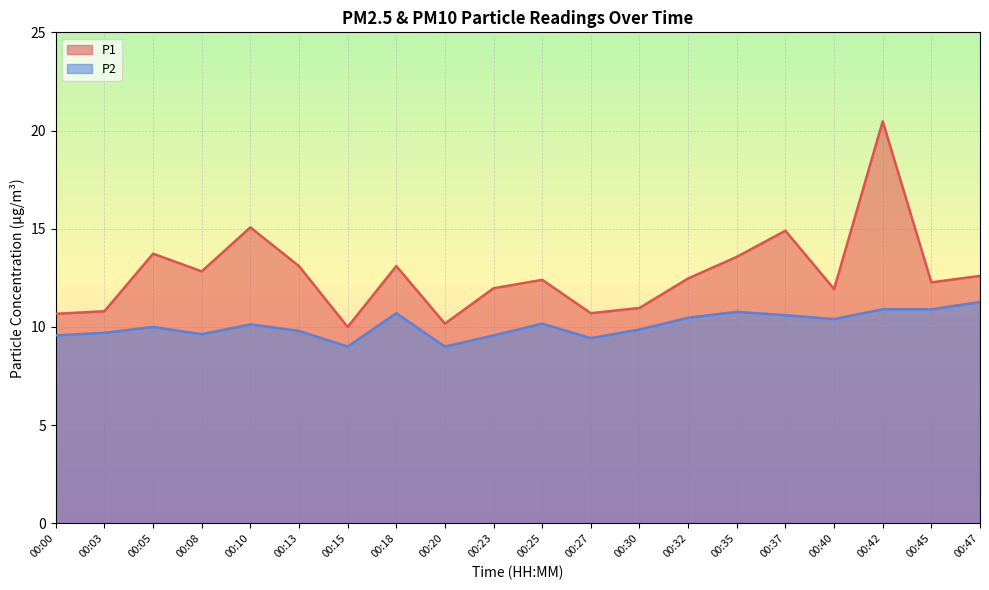

At which category does P2 reach its first local valley?

00:08